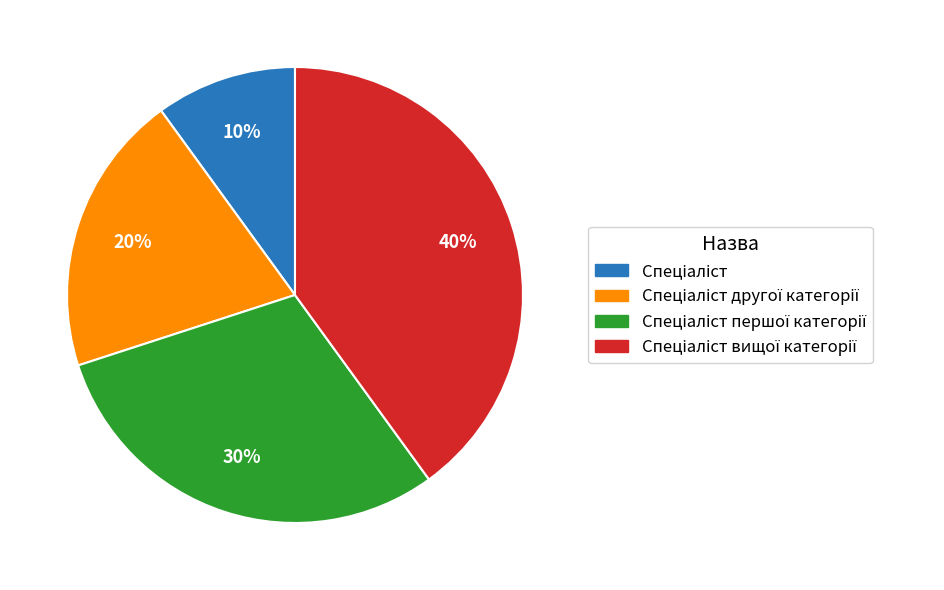

To the nearest percent, what is the average slice percentage?

25%